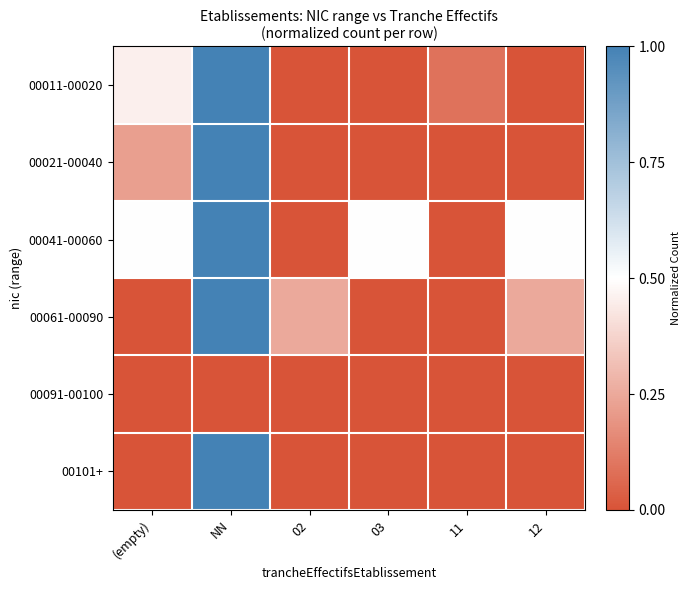

Reading left to right, extract all data points from this chart.

00011-00020: (empty)=0.5	NN=1.0	02=0.0	03=0.0	11=0.1	12=0.0
00021-00040: (empty)=0.2	NN=1.0	02=0.0	03=0.0	11=0.0	12=0.0
00041-00060: (empty)=0.5	NN=1.0	02=0.0	03=0.5	11=0.0	12=0.5
00061-00090: (empty)=0.0	NN=1.0	02=0.2	03=0.0	11=0.0	12=0.2
00091-00100: (empty)=0.0	NN=0.0	02=0.0	03=0.0	11=0.0	12=0.0
00101+: (empty)=0.0	NN=1.0	02=0.0	03=0.0	11=0.0	12=0.0